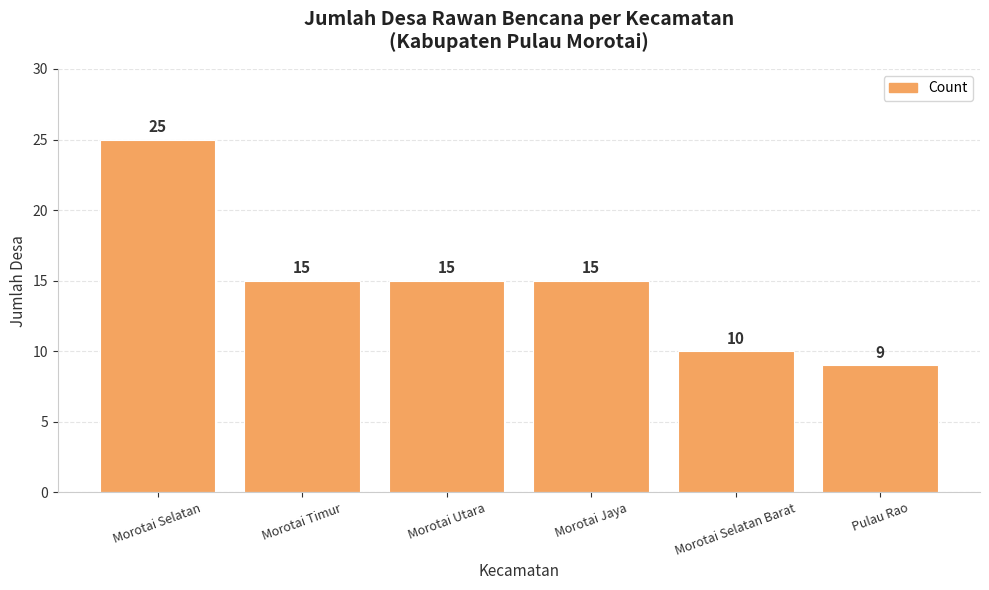

Count the number of data series in this chart.

1